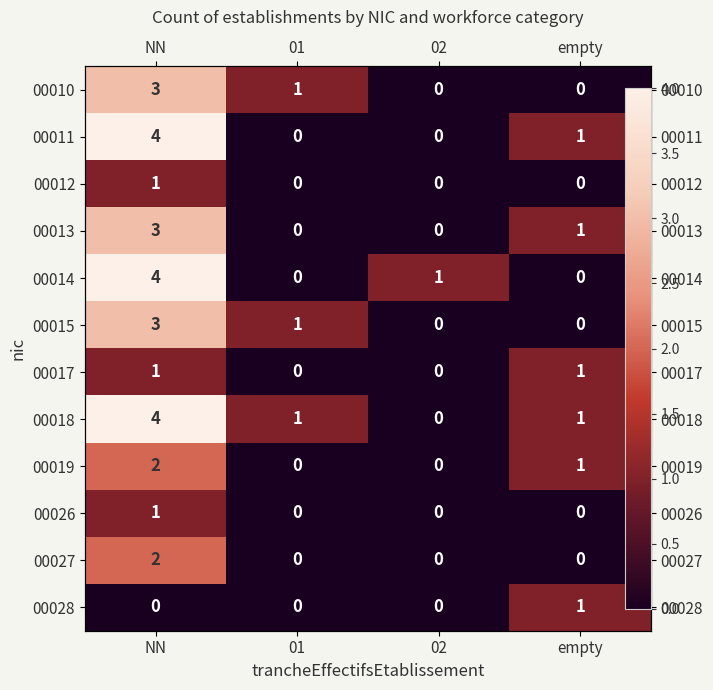

What is the difference between the second highest and second lowest values in the 00014 series?

1